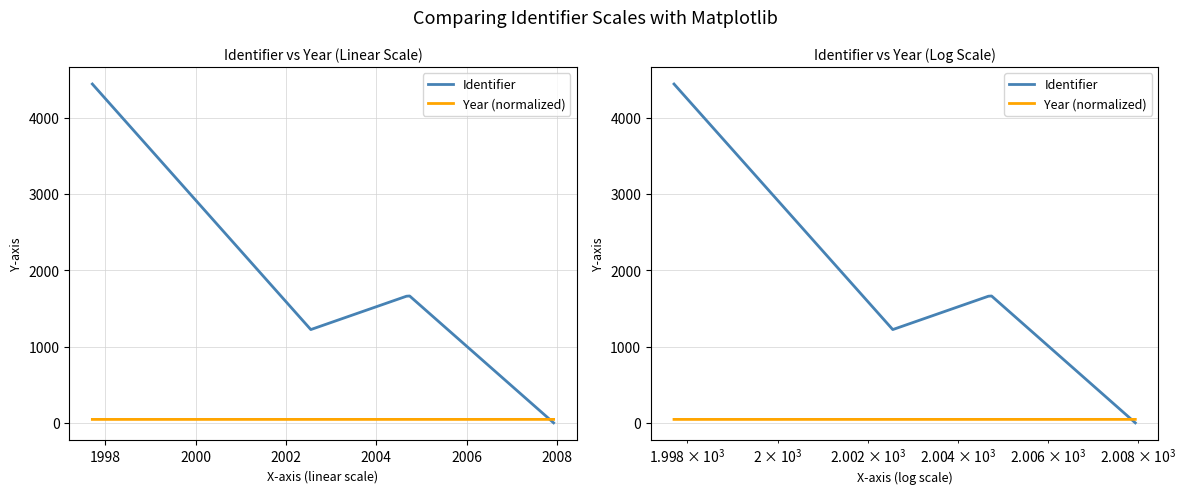

What is the sum of all Identifier values?

8982.0